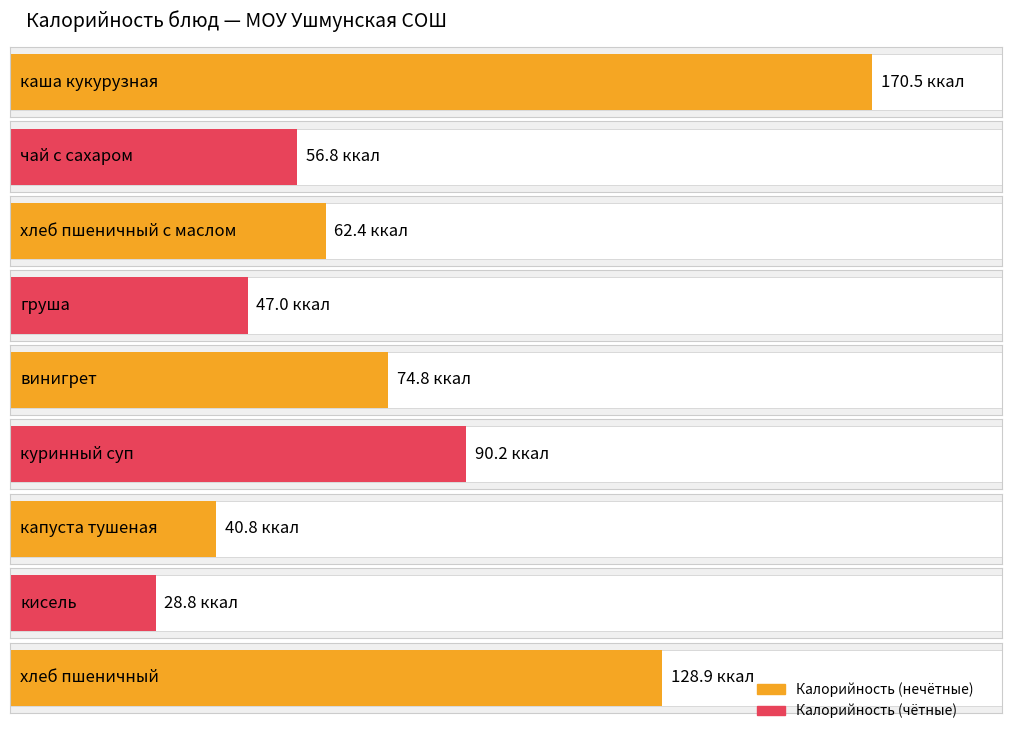

At which label does the data first exceed 62?

каша кукурузная